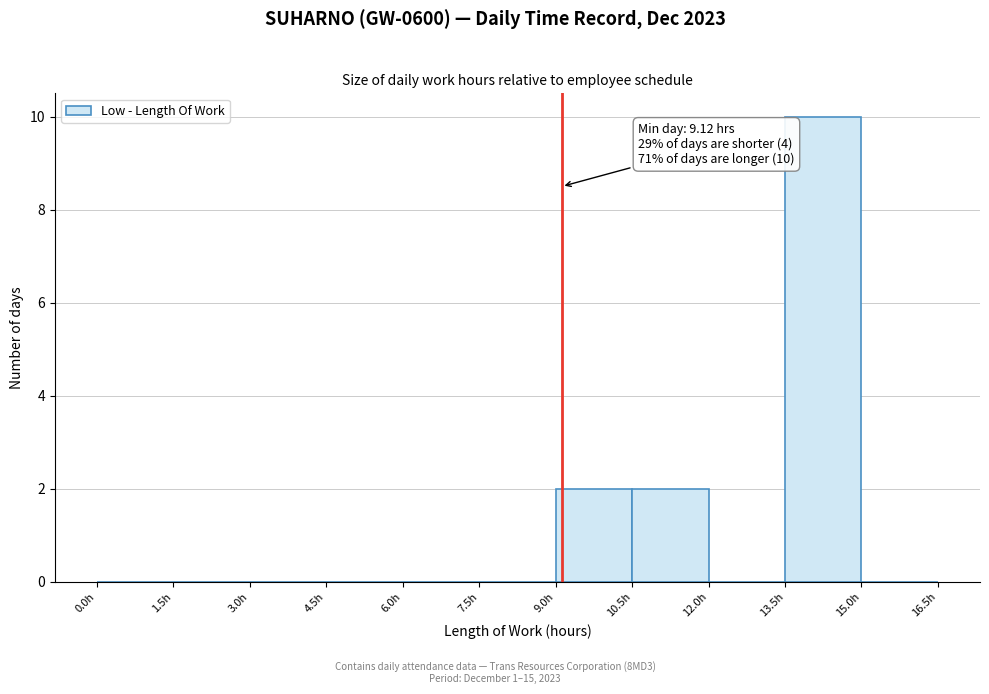

Which range on the x-axis has the tallest bar?

13.5 to 15.0